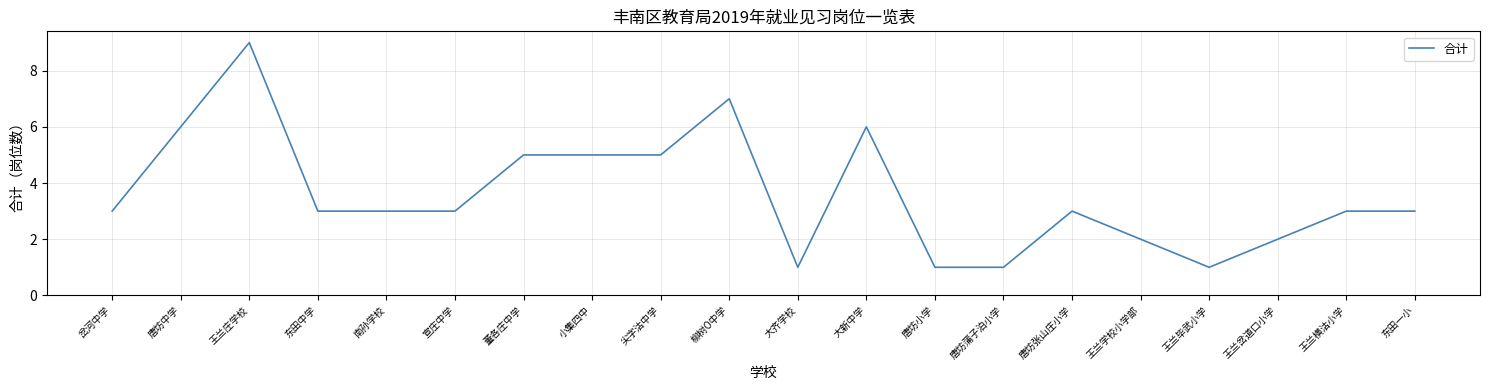

What is the change in value from 岔河中学 to 大齐学校?

-2